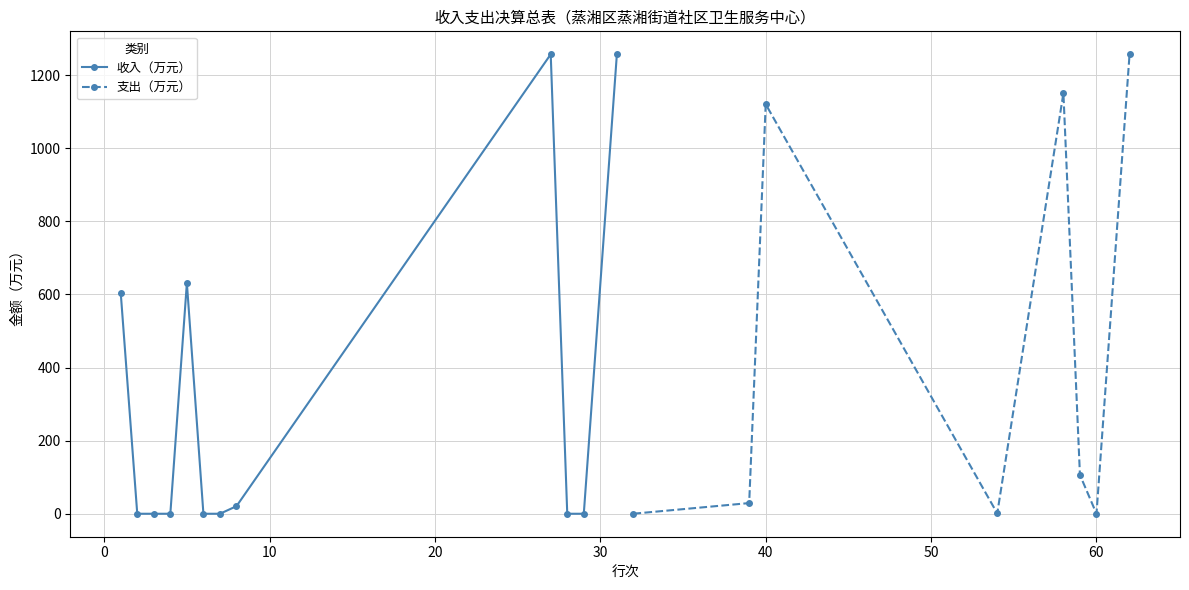

What is the value of the 收入（万元） point at the 1st from the left?

604.7